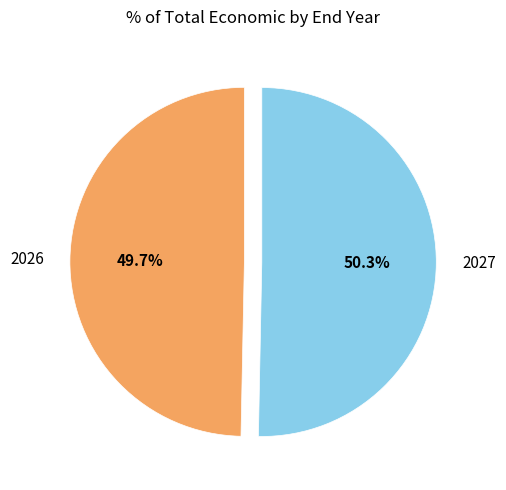

Count the number of slices in the pie.

2